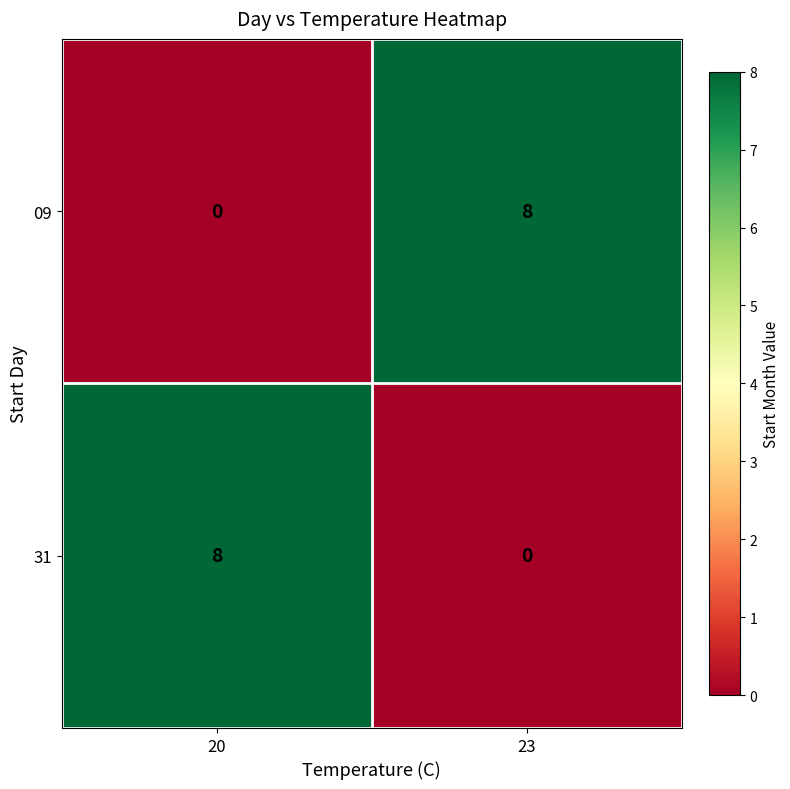

The value of 09 at 23 is 4. True or false?

False